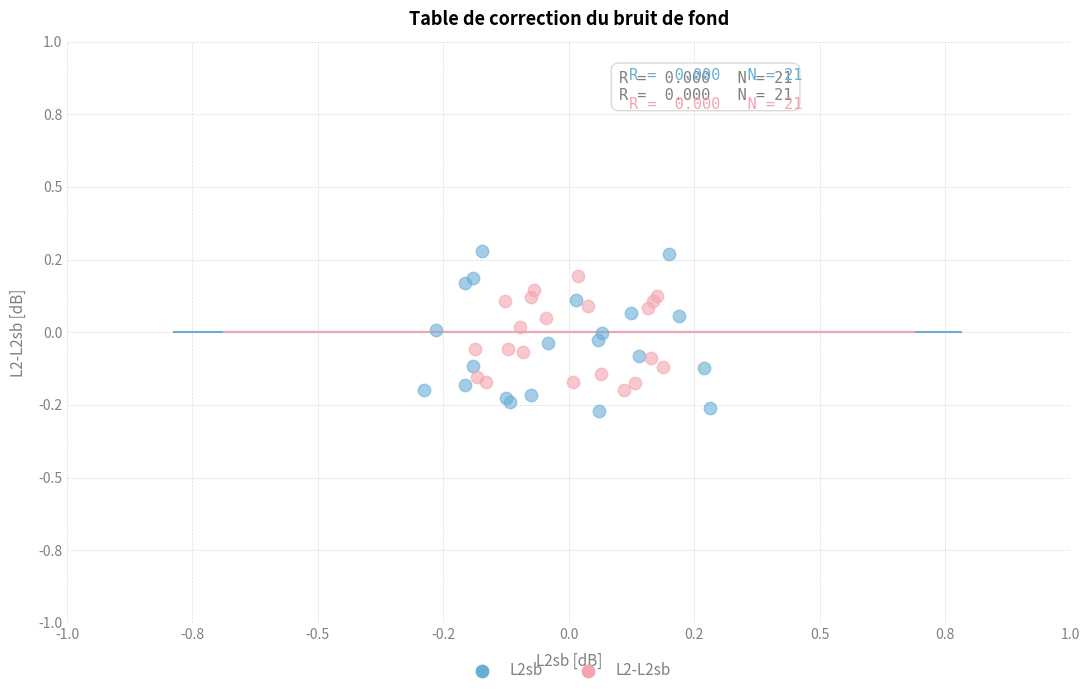

What are all the series names shown in the legend?

L2sb, L2-L2sb